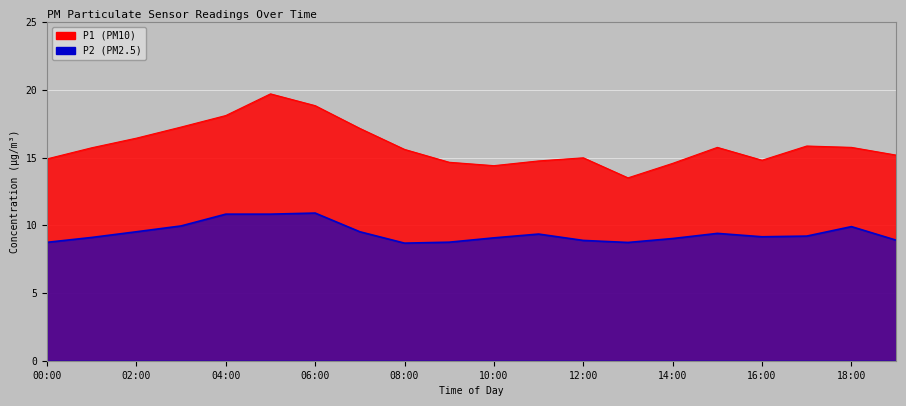

True or false: P2 and P1 cross at least once.

False